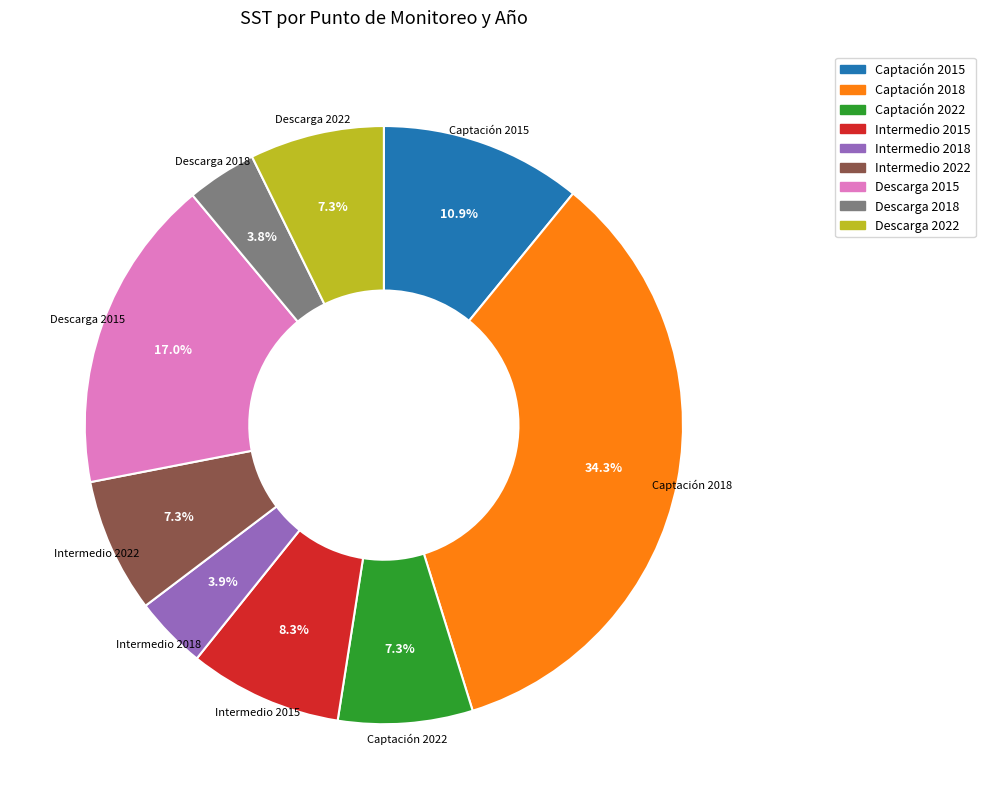

Between Intermedio 2015 and Descarga 2022, which is larger?

Intermedio 2015